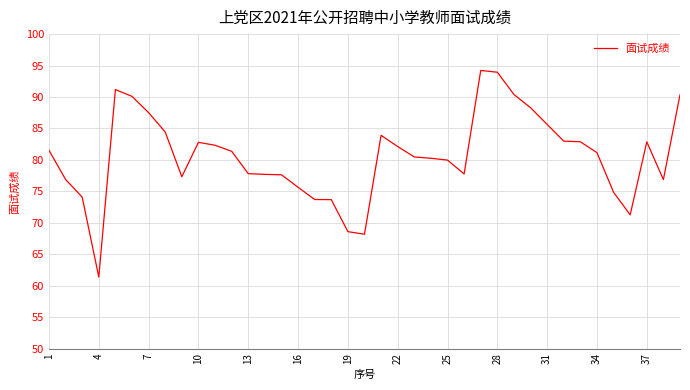

What is the smallest value displayed?

61.4